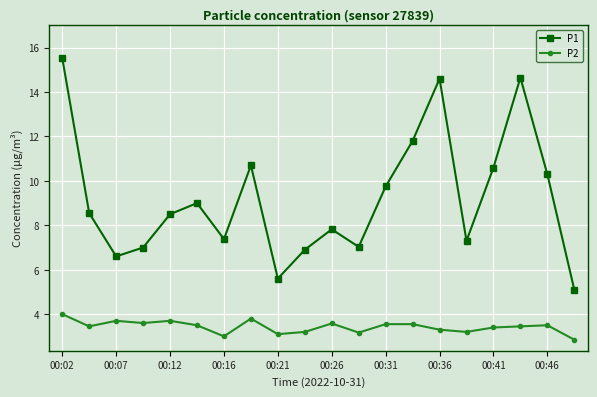

In P1, how many points are lower than both neighbors (excluding endpoints)?

5